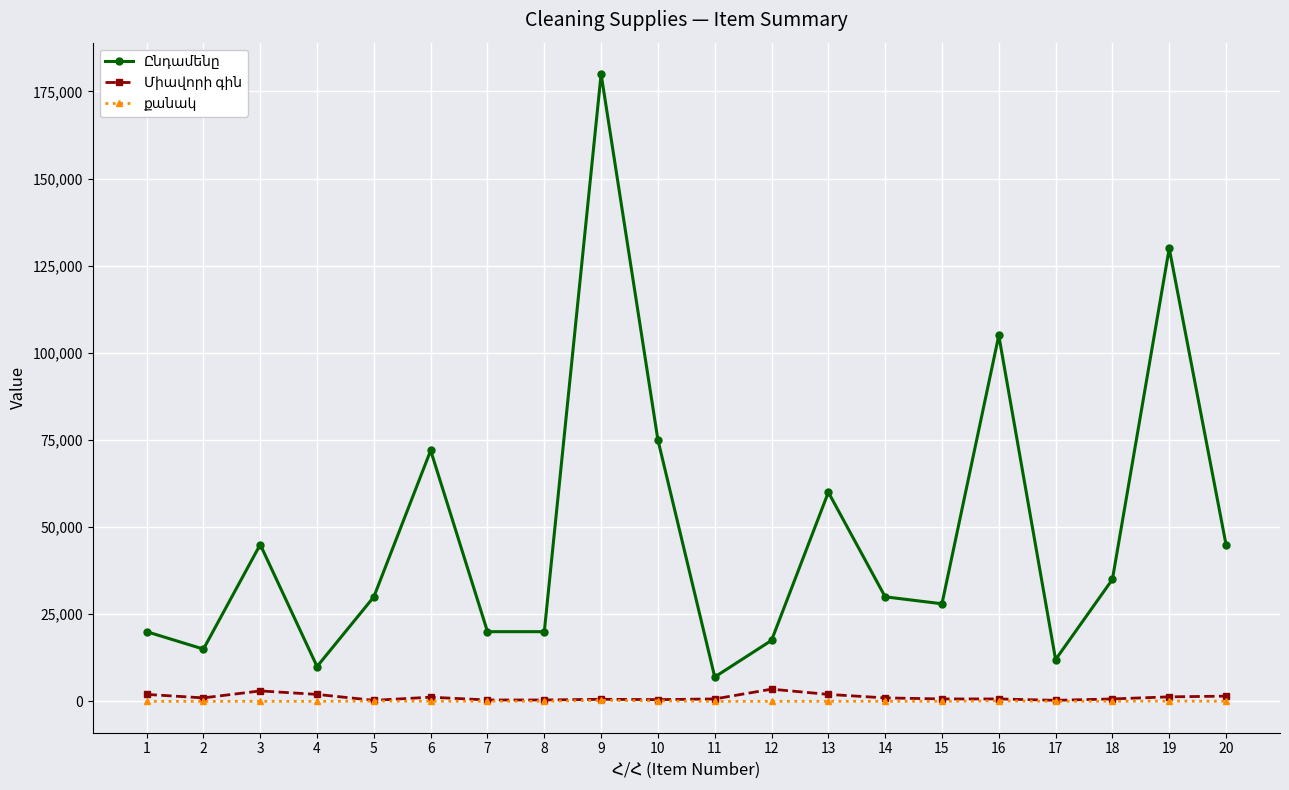

At which category is the sum across all series the highest?

9